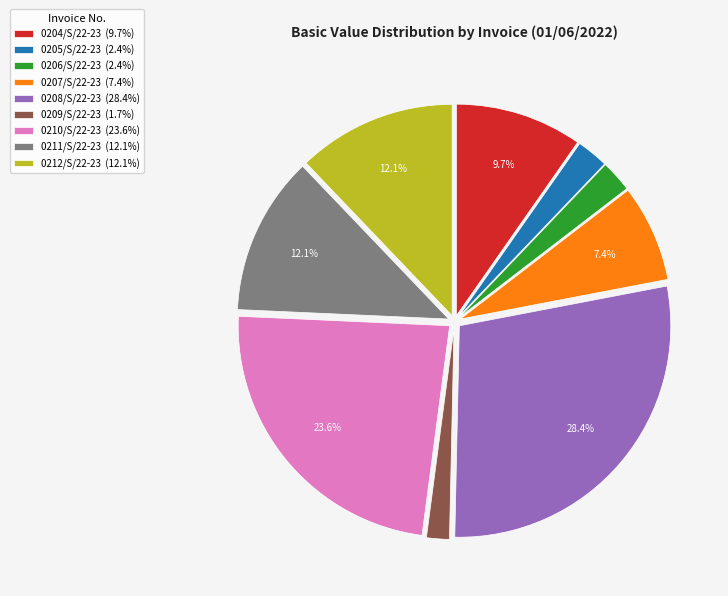

What is the smallest slice in the pie chart?

0209/S/22-23